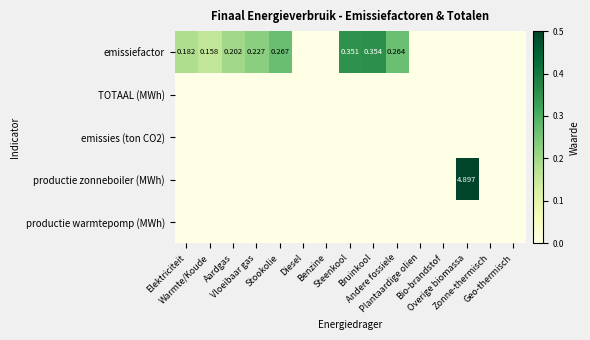

Which series has the largest total across all categories?

productie zonneboiler (MWh)